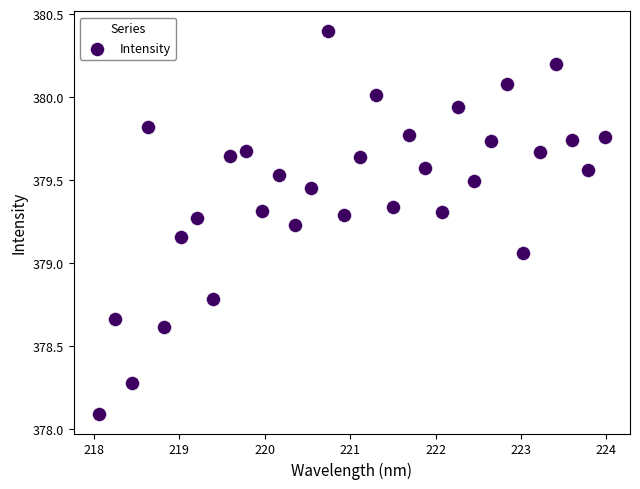

What is the range of Y values (max minus min)?

2.3